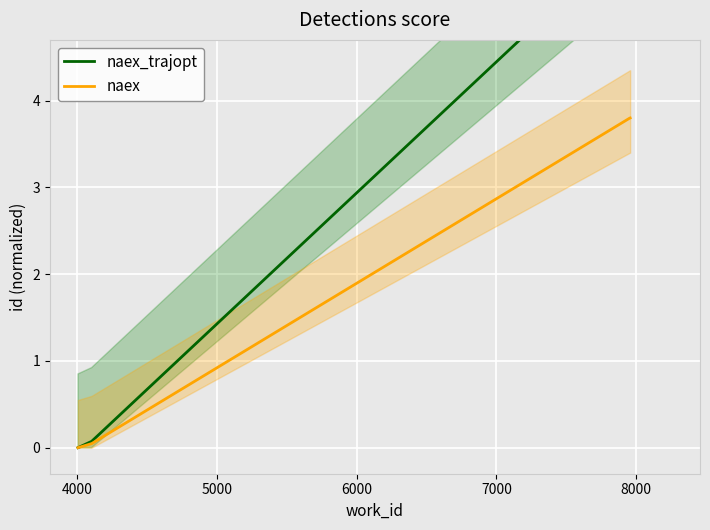

What is the highest value of the naex series?

3.8